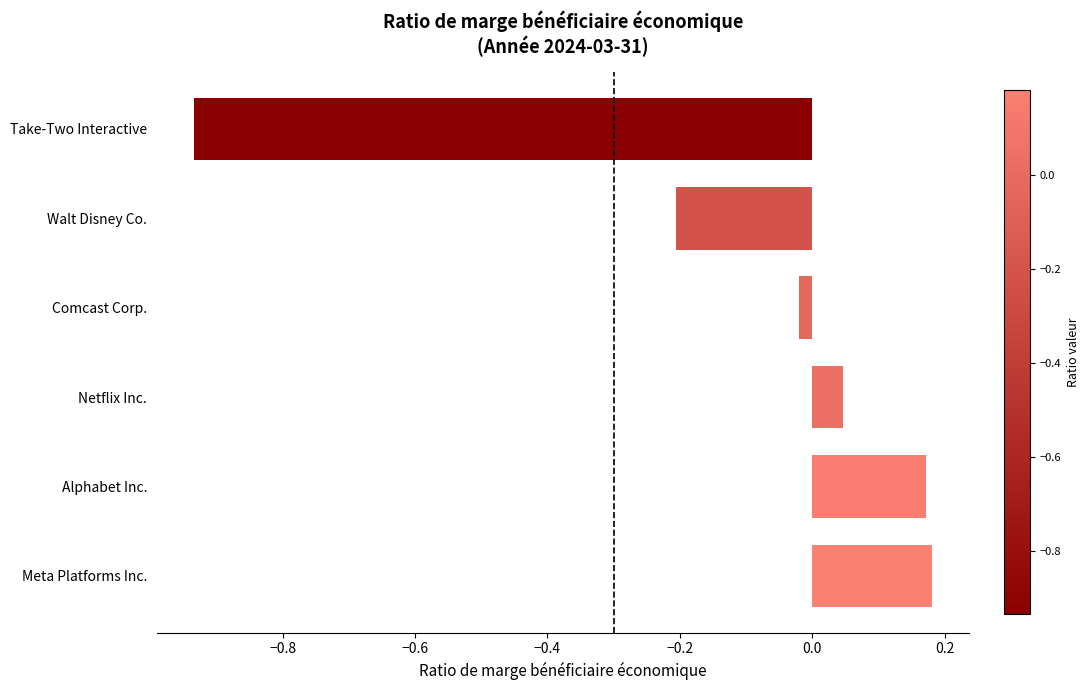

What is the change in value from Netflix Inc. to Take-Two Interactive?

-1.0